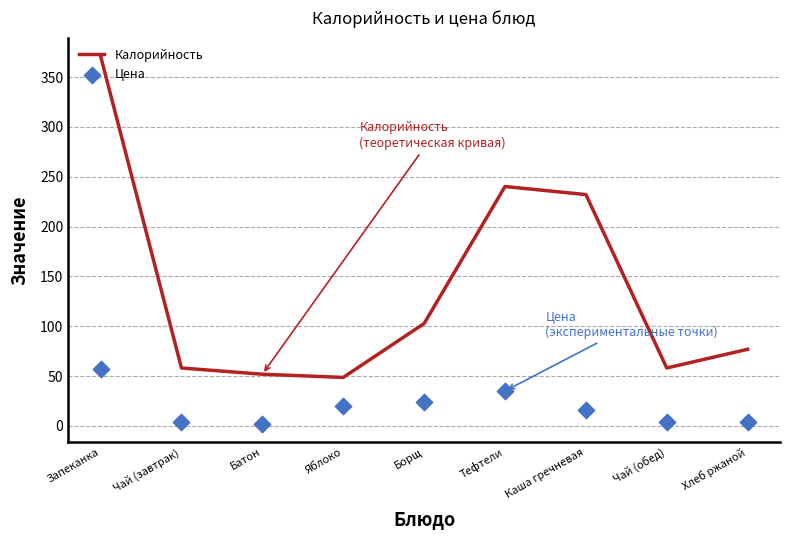

What are all the series names shown in the legend?

Калорийность, Цена